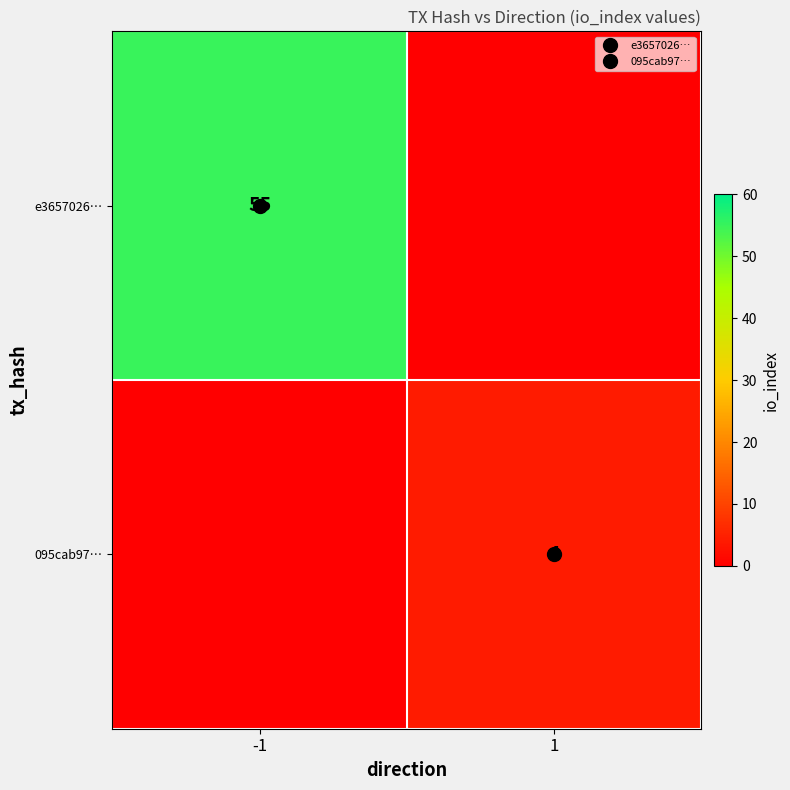

What is the sum of all 095cab97… values?

4